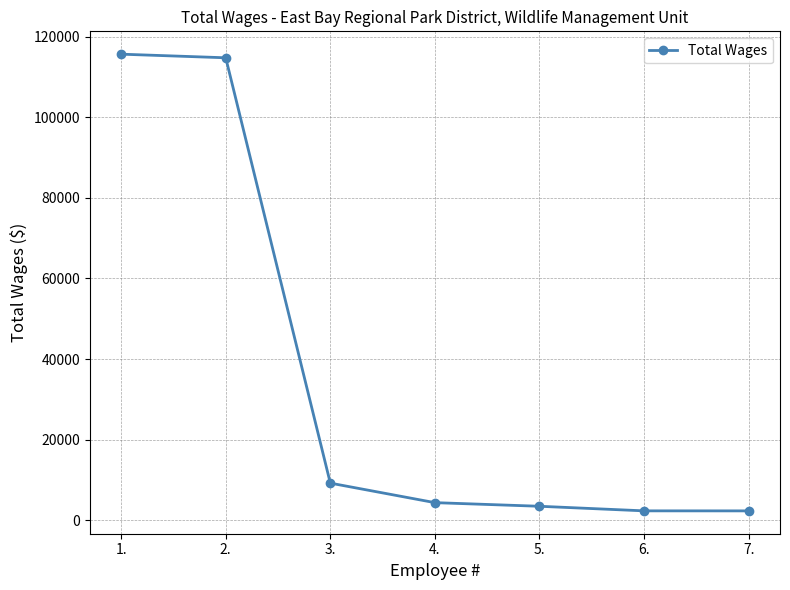

What is the sum of all values?

252127